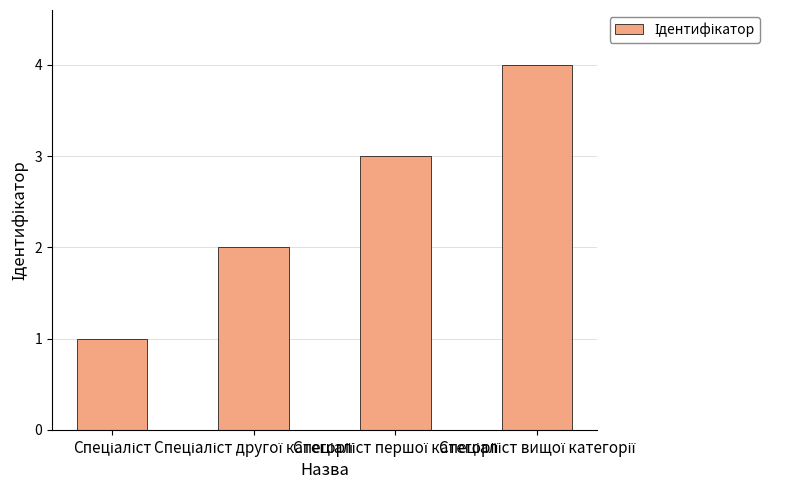

How many values are below 3?

2